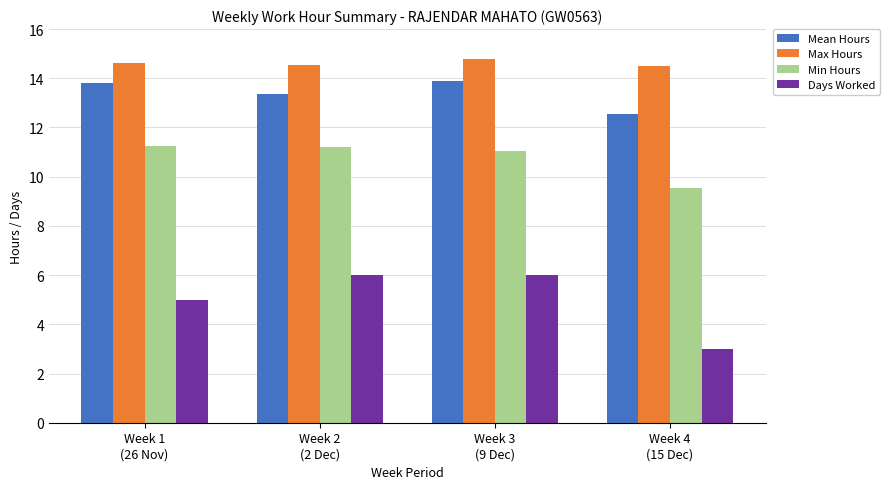

How many values in the Days Worked series are below 6?

2